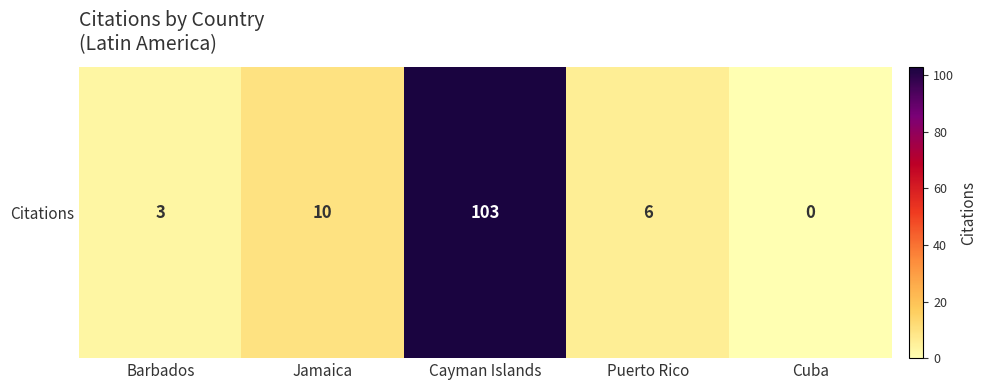

What is the difference between the maximum and minimum values?

103